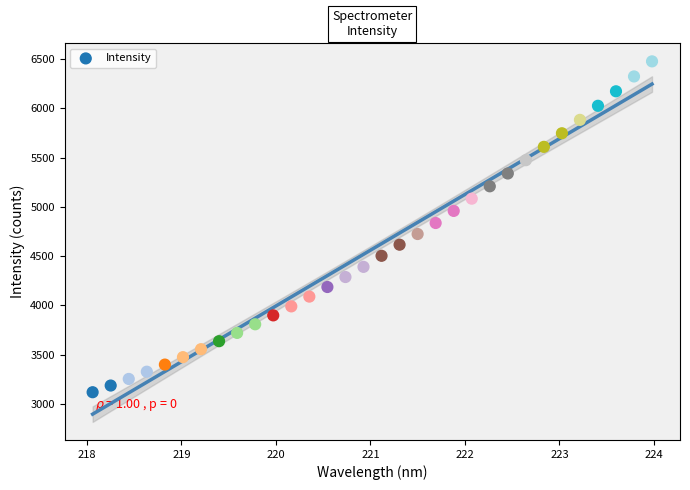

What is the range of Y values (max minus min)?

3356.6